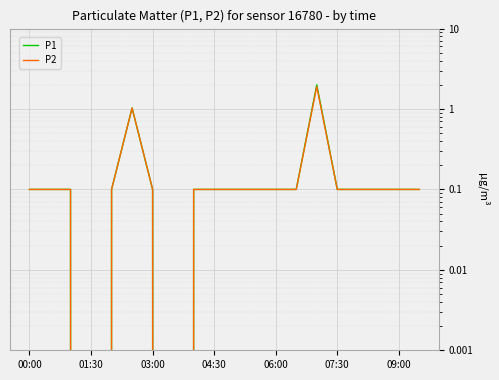

True or false: P2 has a value of 0.2 at 11.

False